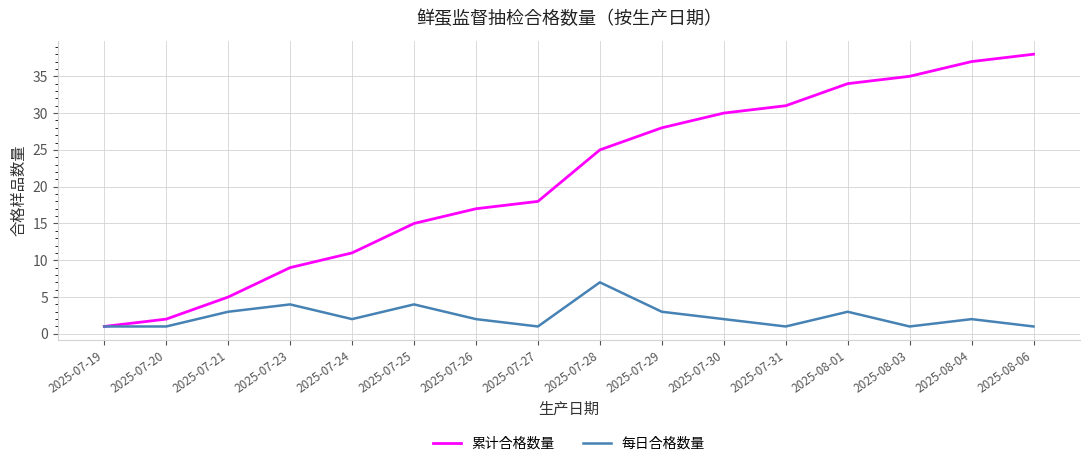

What is the difference between the maximum and second lowest values in the 每日合格数量 series?

6